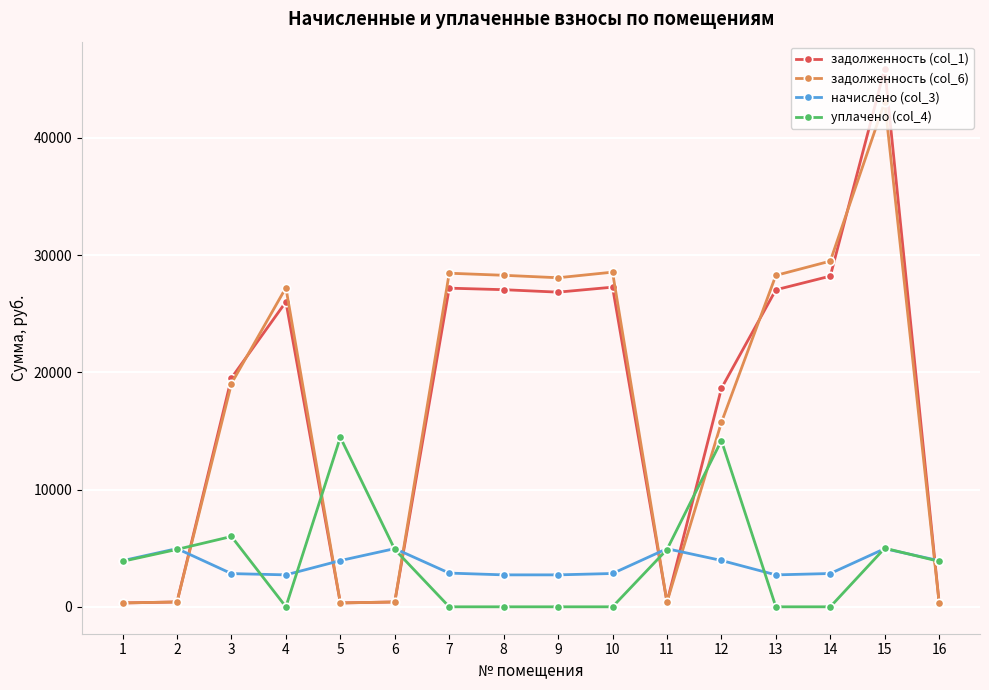

Does the chart have visible grid lines?

Yes